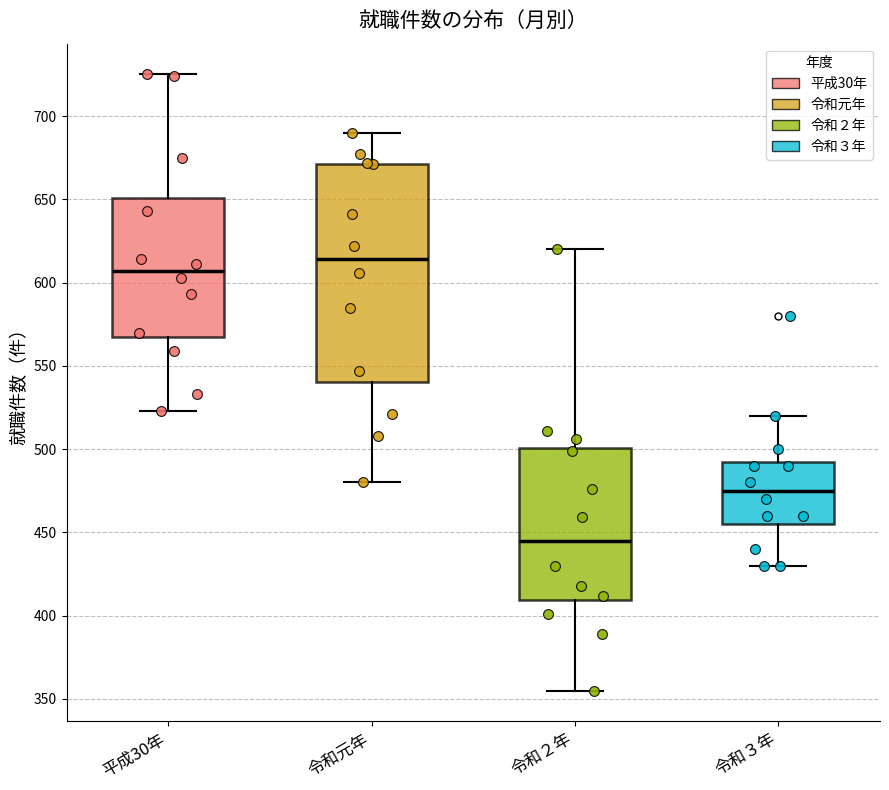

Which box's median line is the lowest?

令和２年